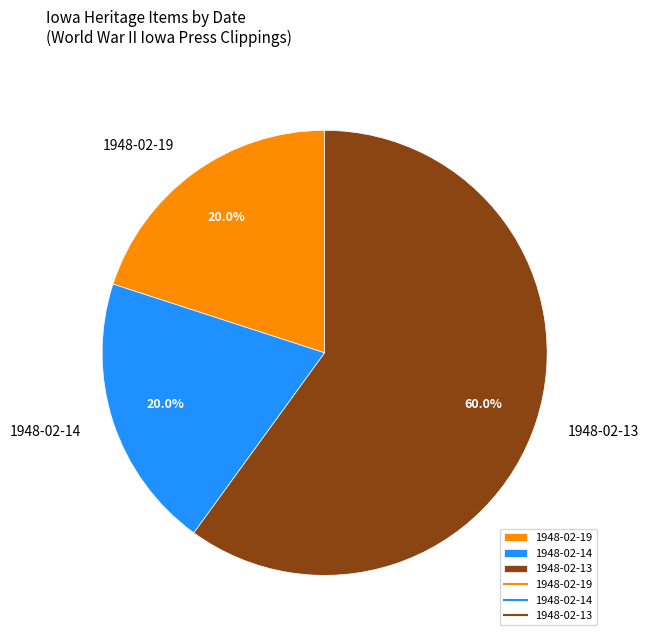

Between 1948-02-14 and 1948-02-13, which is larger?

1948-02-13